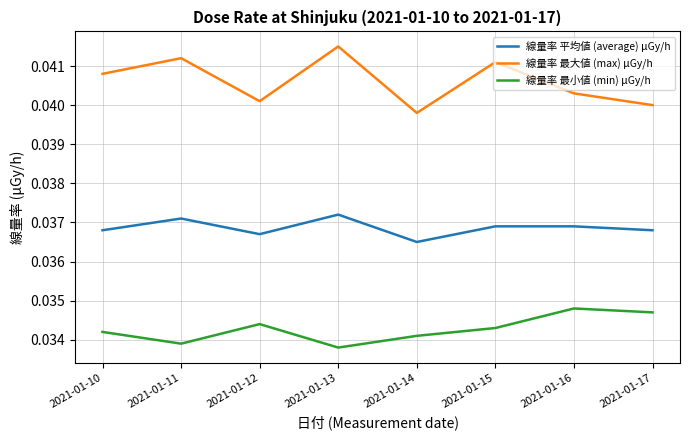

True or false: 線量率 最小値 (min) μGy/h and 線量率 最大値 (max) μGy/h cross at least once.

False